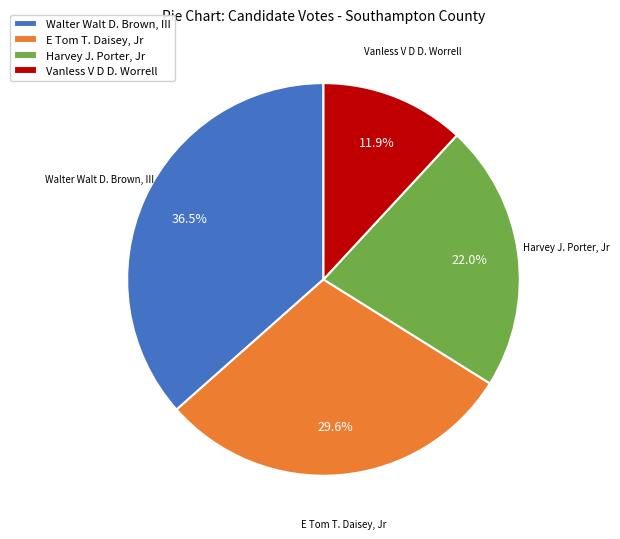

To the nearest percent, what is the average slice percentage?

25%